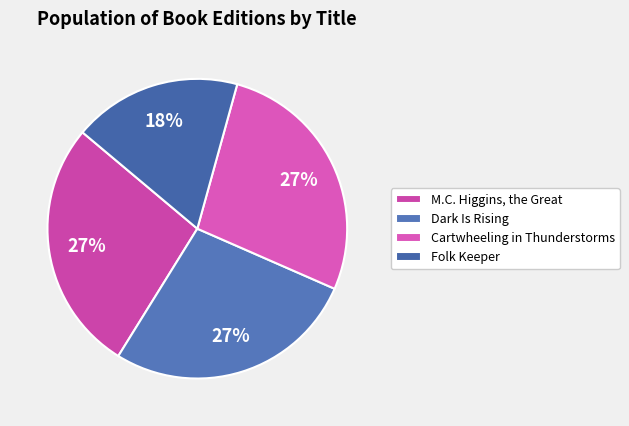

Is Cartwheeling in Thunderstorms the majority of the pie?

No